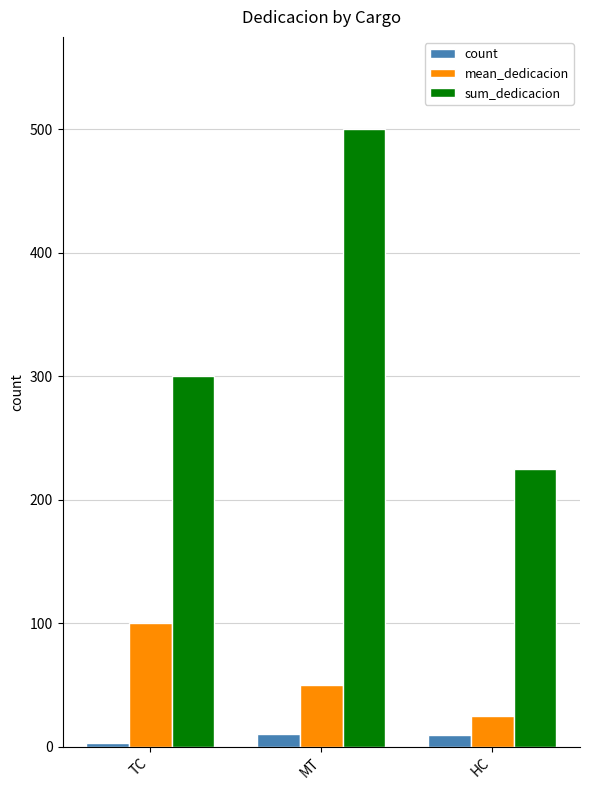

Is the value of mean_dedicacion at HC greater than the value of sum_dedicacion at HC?

No